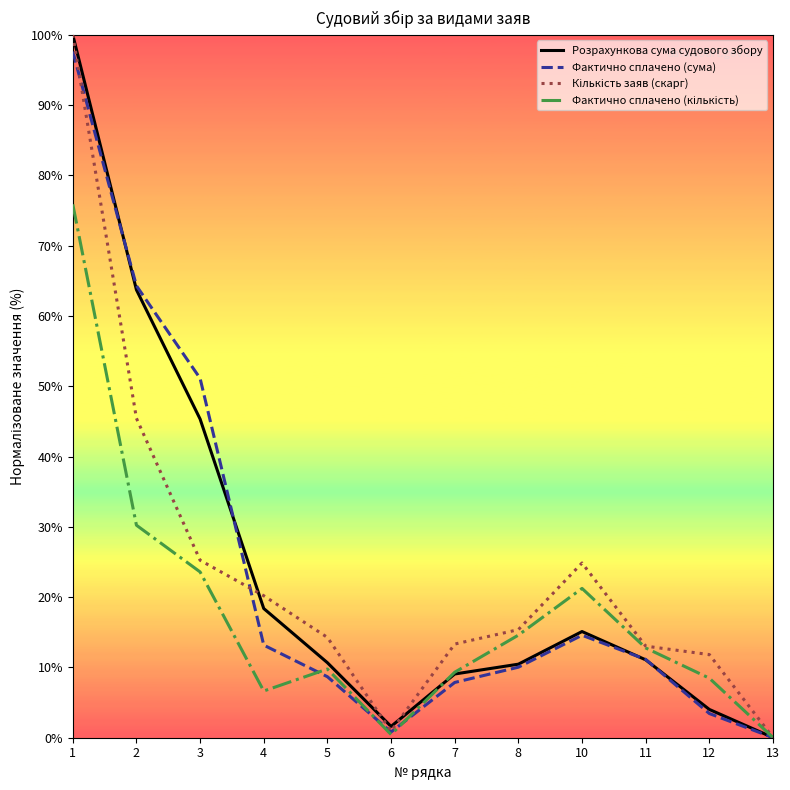

The Розрахункова сума судового збору series shows 48.1 at 1. True or false?

False